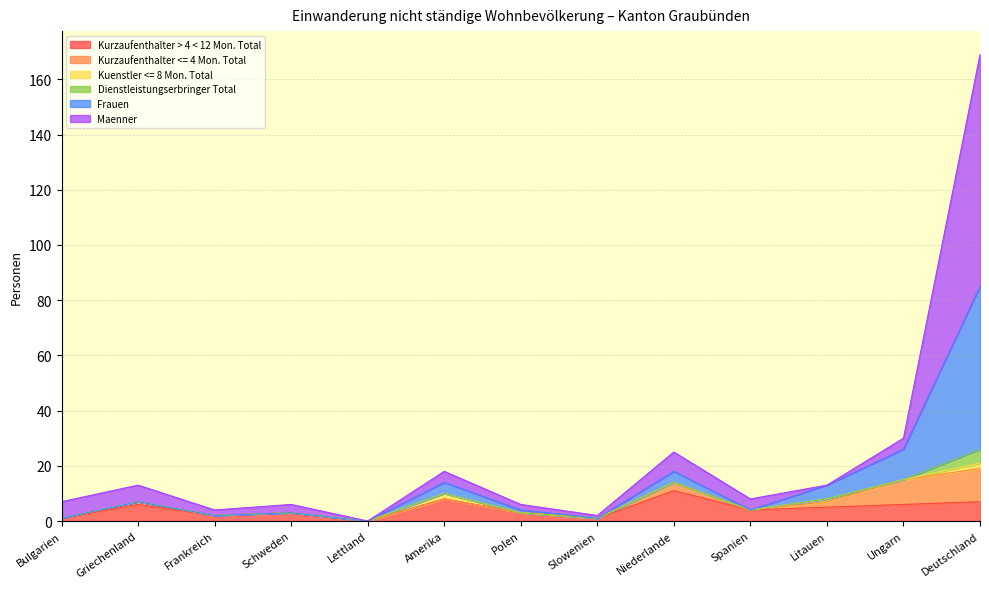

How many positive values does the Dienstleistungserbringer Total series have?

12